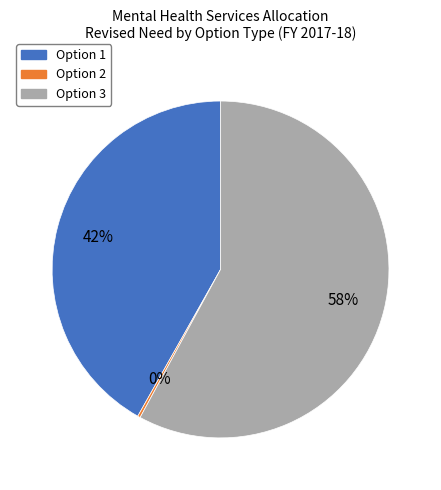

True or false: Option 1 accounts for 42% of the total.

True